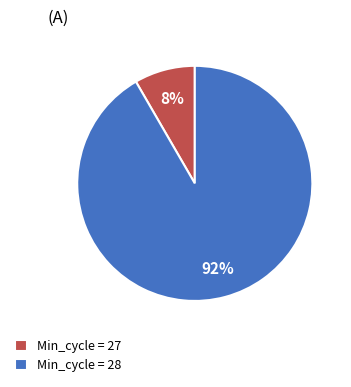

How many slices are in this pie chart?

2